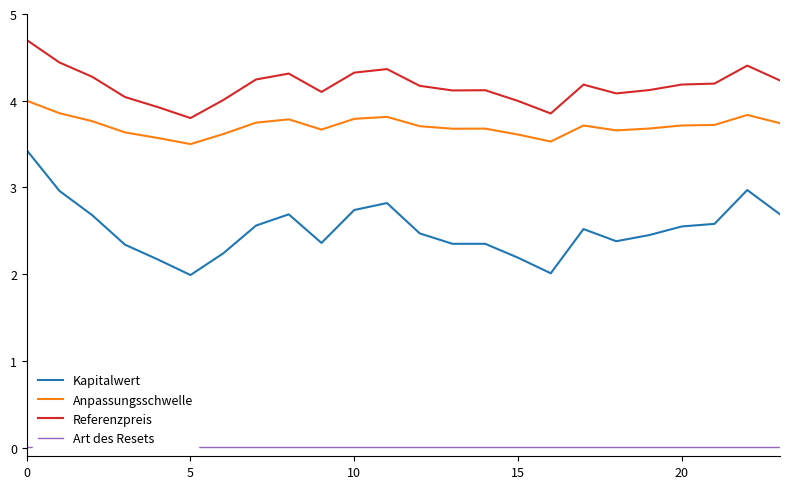

Where is the first local minimum for Referenzpreis?

5